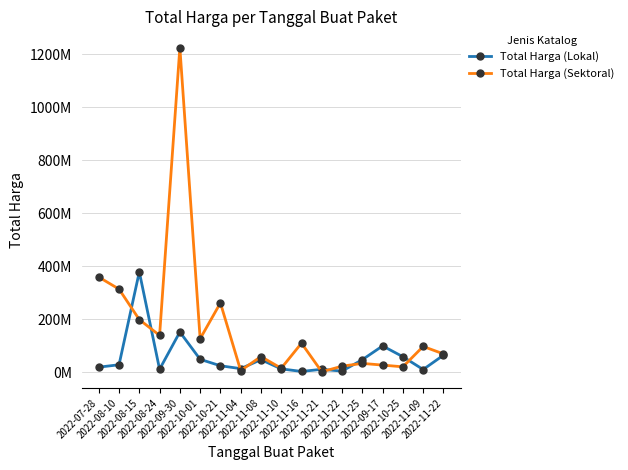

Reading left to right, transcribe all the data shown in this chart.

Total Harga (Lokal): 2022-07-28=19950000	2022-08-10=29000000	2022-08-15=379075000	2022-08-24=12000000	2022-09-30=152477000	2022-10-01=49478000	2022-10-21=25200000	2022-11-04=14400000	2022-11-08=48140000	2022-11-10=13442000	2022-11-16=3825000	2022-11-21=11800000	2022-11-22=5093000	2022-11-25=48140000	2022-09-17=100000000	2022-10-25=59375000	2022-11-09=11100000	2022-11-22=65000000
Total Harga (Sektoral): 2022-07-28=359500000	2022-08-10=314121780	2022-08-15=199200000	2022-08-24=139800000	2022-09-30=1224682000	2022-10-01=127000000	2022-10-21=262118150	2022-11-04=6936000	2022-11-08=59935000	2022-11-10=15787200	2022-11-16=110389990	2022-11-21=2395750	2022-11-22=23680800	2022-11-25=34132505	2022-09-17=27720000	2022-10-25=21231000	2022-11-09=98000000	2022-11-22=70000000